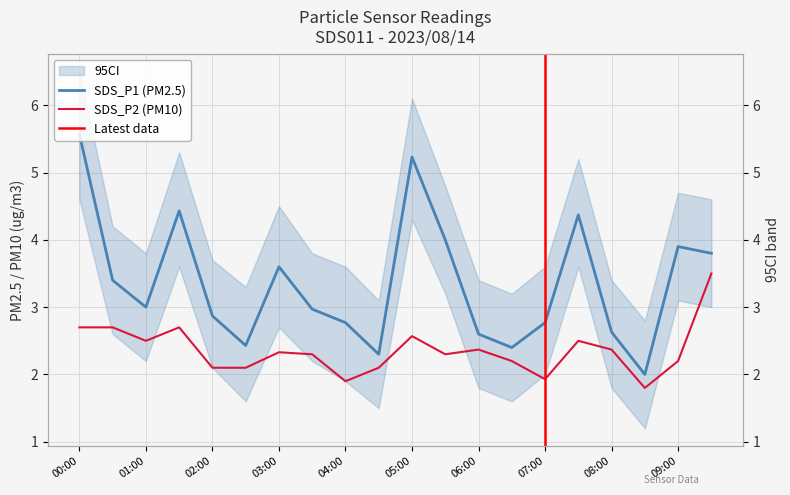

At 09:30, list the series in order from largest to smallest.

SDS_P1, SDS_P2